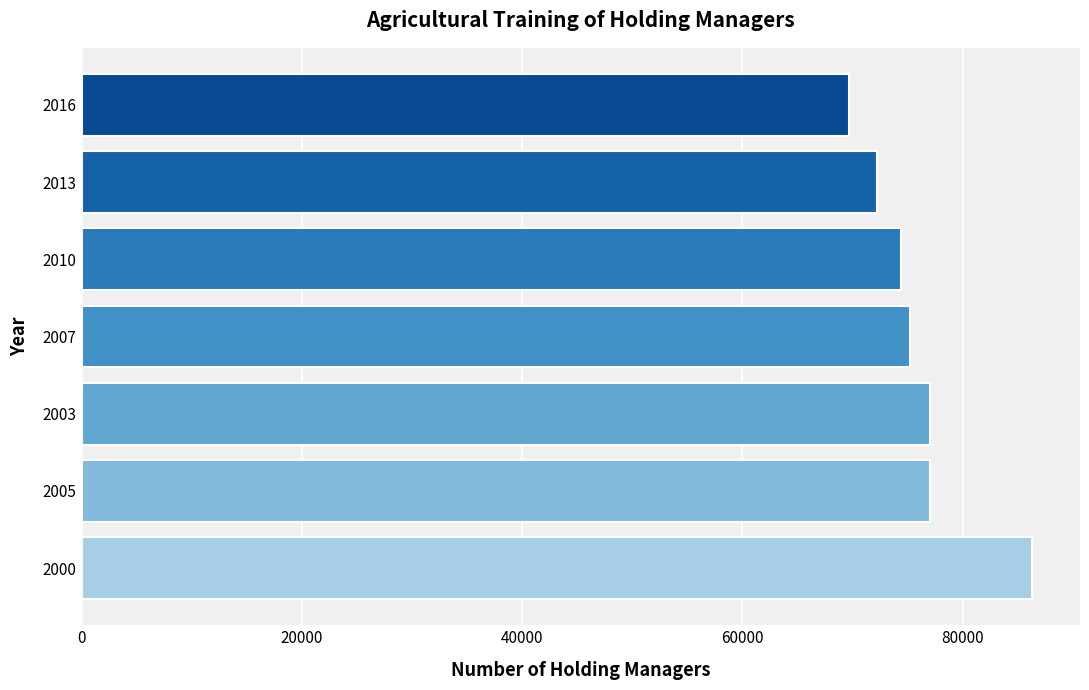

What is the ratio of the value at 2000 to the value at 2007?

1.1